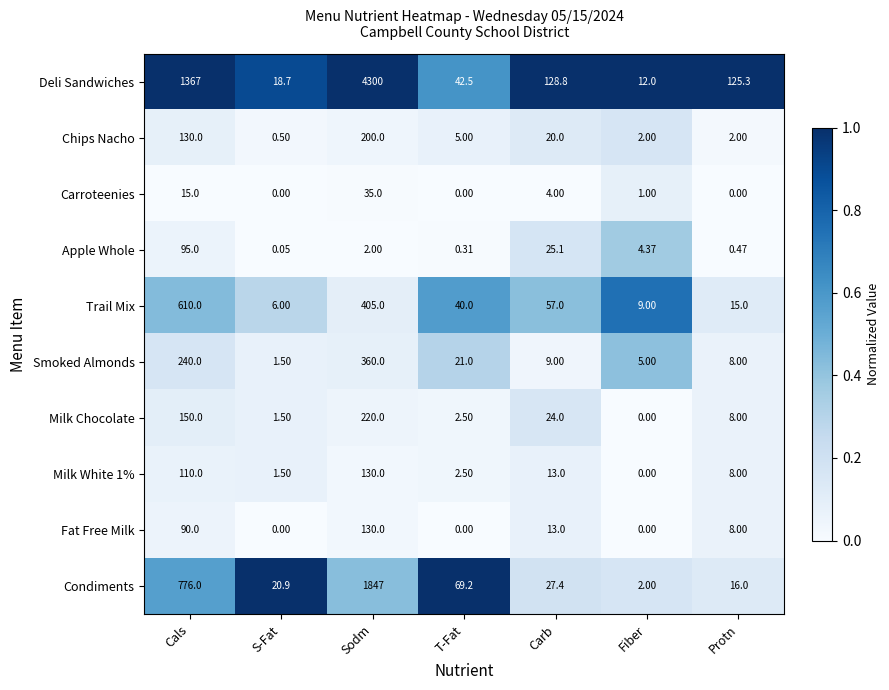

Which series has the largest total across all categories?

Deli Sandwiches